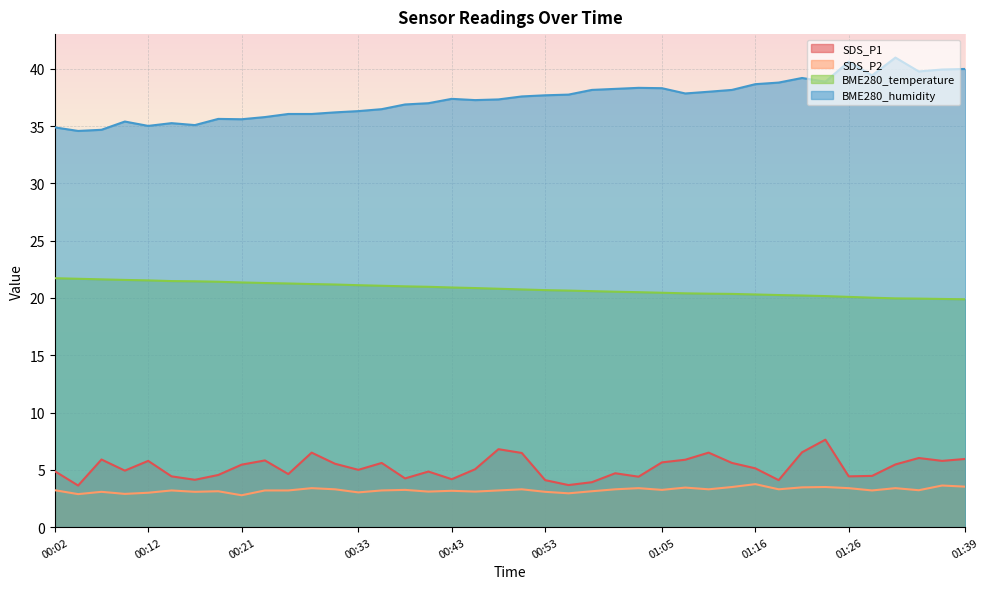

Reading right to left, transcribe all the data shown in this chart.

SDS_P1: 01:39=6.0	01:36=5.8	01:34=6.0	01:31=5.5	01:29=4.5	01:26=4.4	01:23=7.6	01:21=6.5	01:18=4.1	01:16=5.1	01:13=5.6	01:11=6.5	01:08=5.9	01:05=5.7	01:03=4.4	01:00=4.7	00:58=3.9	00:55=3.7	00:53=4.1	00:51=6.5	00:48=6.8	00:46=5.0	00:43=4.2	00:41=4.8	00:38=4.2	00:36=5.6	00:33=5.0	00:31=5.5	00:29=6.5	00:26=4.6	00:24=5.8	00:21=5.5	00:19=4.5	00:16=4.1	00:14=4.4	00:12=5.8	00:09=4.9	00:07=5.9	00:04=3.6	00:02=4.9
SDS_P2: 01:39=3.5	01:36=3.6	01:34=3.2	01:31=3.4	01:29=3.2	01:26=3.4	01:23=3.5	01:21=3.5	01:18=3.3	01:16=3.8	01:13=3.5	01:11=3.3	01:08=3.5	01:05=3.2	01:03=3.4	01:00=3.3	00:58=3.1	00:55=3.0	00:53=3.1	00:51=3.3	00:48=3.2	00:46=3.1	00:43=3.2	00:41=3.1	00:38=3.2	00:36=3.2	00:33=3.0	00:31=3.3	00:29=3.4	00:26=3.2	00:24=3.2	00:21=2.8	00:19=3.1	00:16=3.1	00:14=3.2	00:12=3.0	00:09=2.9	00:07=3.1	00:04=2.9	00:02=3.2
BME280_temperature: 01:39=19.9	01:36=19.9	01:34=19.9	01:31=20.0	01:29=20.0	01:26=20.1	01:23=20.2	01:21=20.2	01:18=20.2	01:16=20.3	01:13=20.4	01:11=20.4	01:08=20.4	01:05=20.4	01:03=20.5	01:00=20.5	00:58=20.6	00:55=20.6	00:53=20.7	00:51=20.7	00:48=20.8	00:46=20.9	00:43=20.9	00:41=21.0	00:38=21.0	00:36=21.1	00:33=21.1	00:31=21.2	00:29=21.2	00:26=21.3	00:24=21.3	00:21=21.4	00:19=21.4	00:16=21.4	00:14=21.5	00:12=21.5	00:09=21.6	00:07=21.6	00:04=21.7	00:02=21.7
BME280_humidity: 01:39=40.0	01:36=39.9	01:34=39.8	01:31=41.0	01:29=39.4	01:26=40.6	01:23=38.9	01:21=39.2	01:18=38.8	01:16=38.6	01:13=38.1	01:11=38.0	01:08=37.8	01:05=38.3	01:03=38.3	01:00=38.2	00:58=38.1	00:55=37.7	00:53=37.7	00:51=37.6	00:48=37.3	00:46=37.3	00:43=37.4	00:41=37.0	00:38=36.9	00:36=36.5	00:33=36.3	00:31=36.2	00:29=36.0	00:26=36.0	00:24=35.8	00:21=35.6	00:19=35.6	00:16=35.1	00:14=35.2	00:12=35.0	00:09=35.4	00:07=34.7	00:04=34.6	00:02=34.9